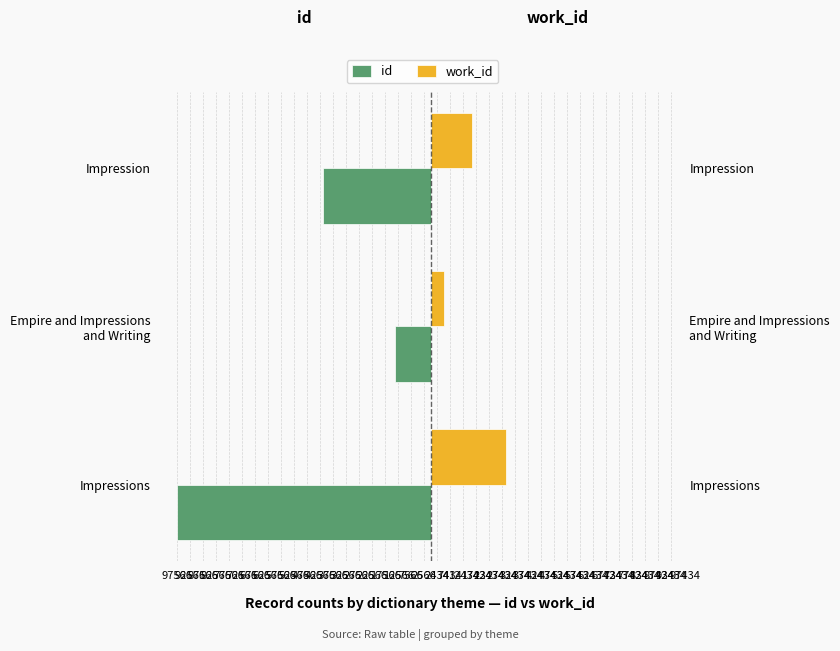

List the series in order of their peak value, lowest first.

id, work_id